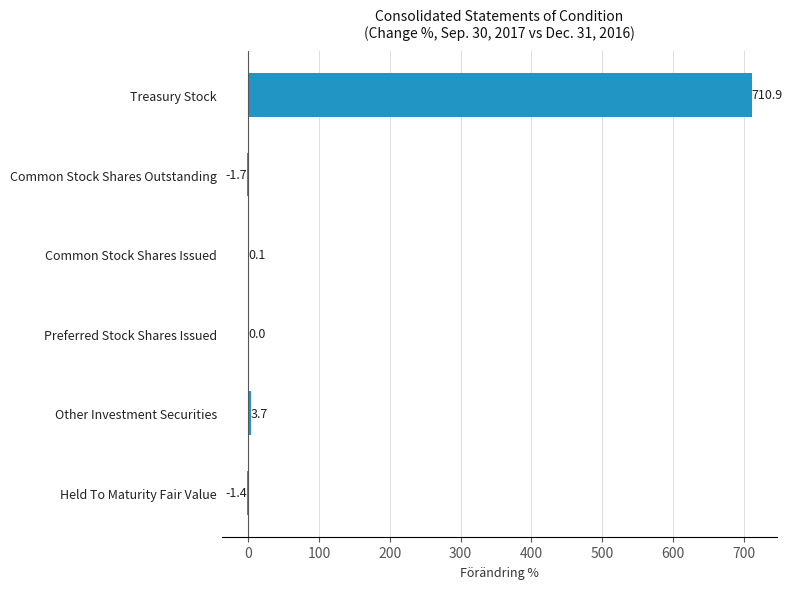

What value does the data have at Other Investment Securities?

3.7